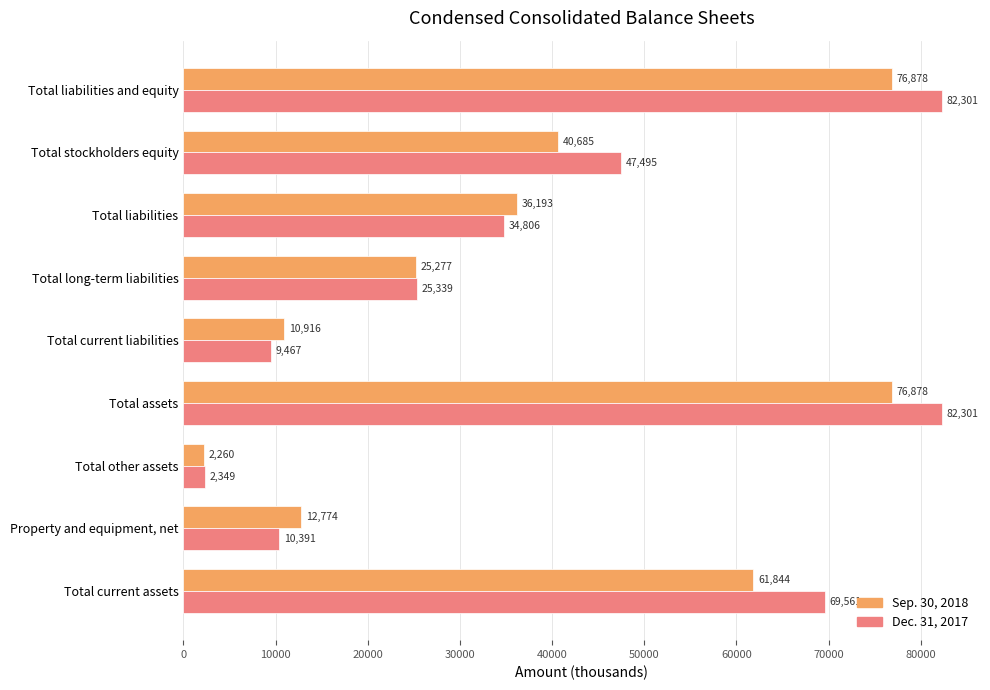

Count the number of categories in the chart.

9